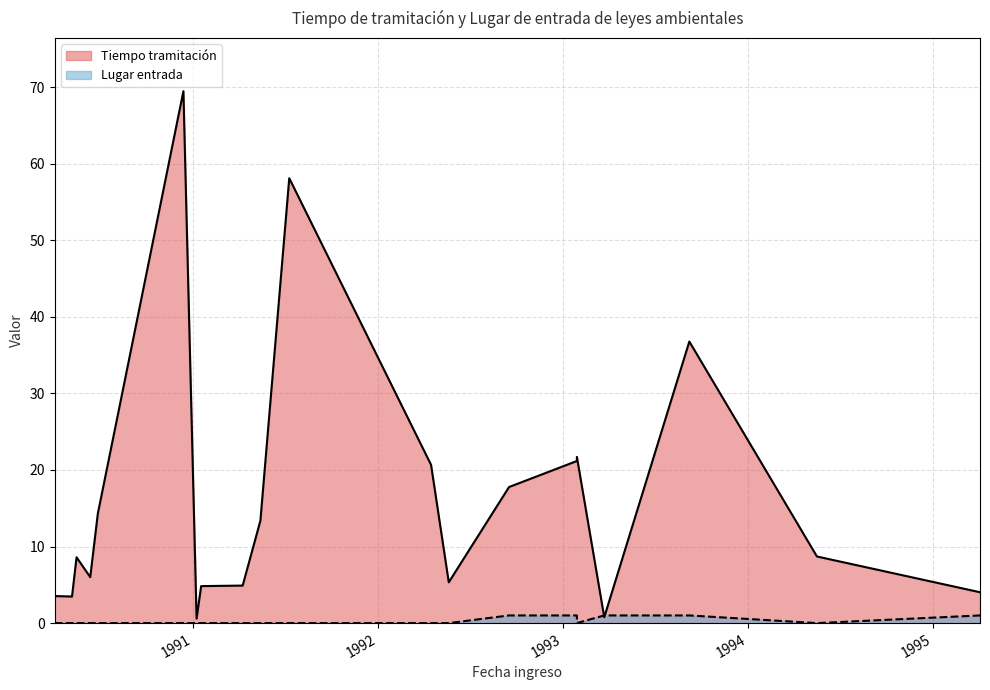

What is the difference between the highest and lowest values at 1990-05-07?

3.5